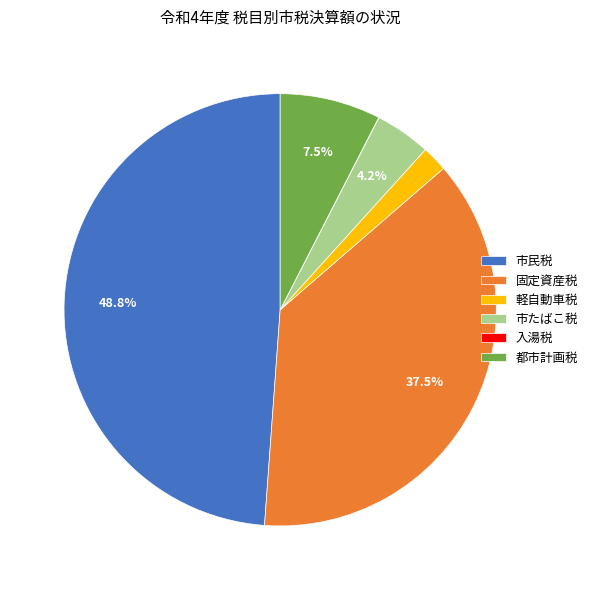

What is the largest slice in the pie chart?

市民税